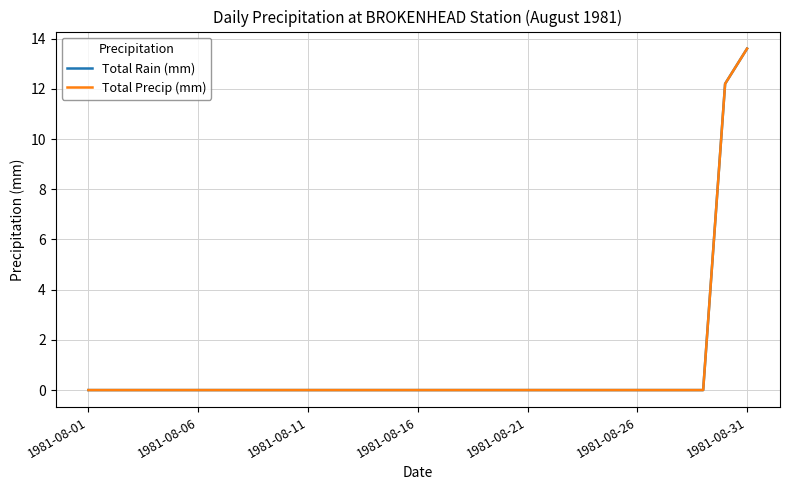

True or false: Total Precip (mm) and Total Rain (mm) intersect in this chart.

False